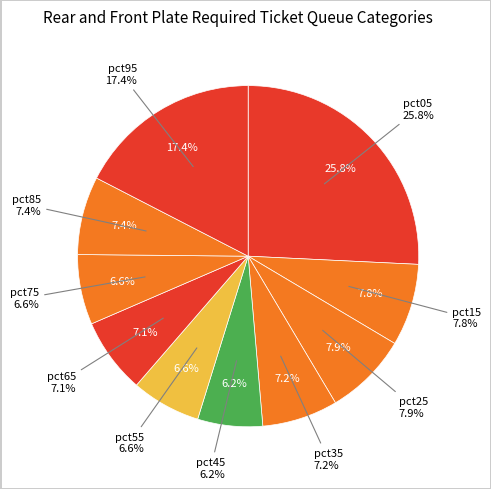

How many segments does this pie chart have?

10